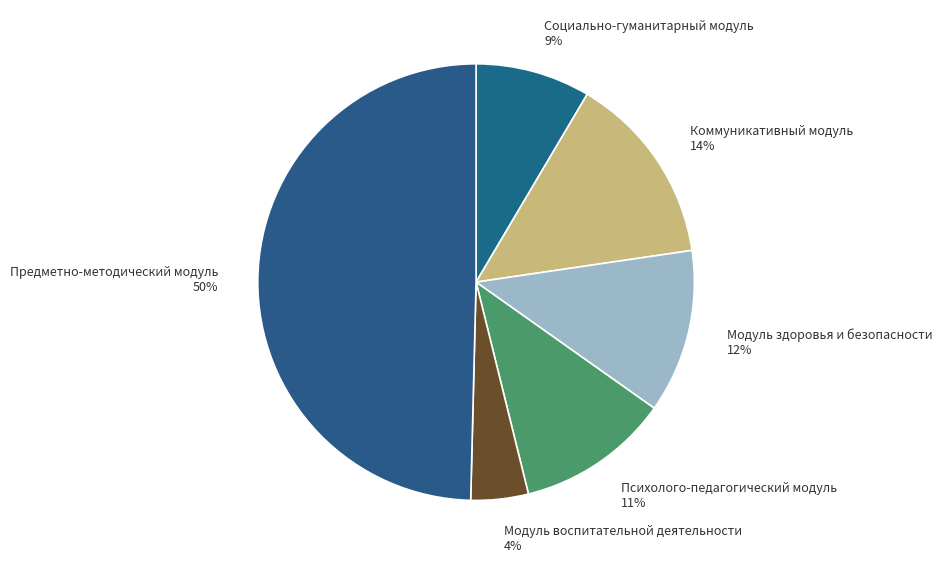

Is Модуль здоровья и безопасности the majority of the pie?

No